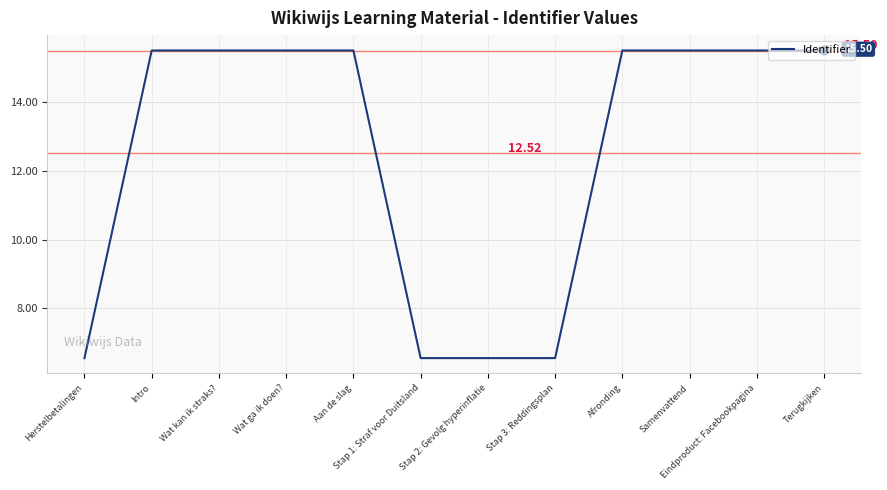

What is the ratio of the value at Terugkijken to the value at Aan de slag?

1.0